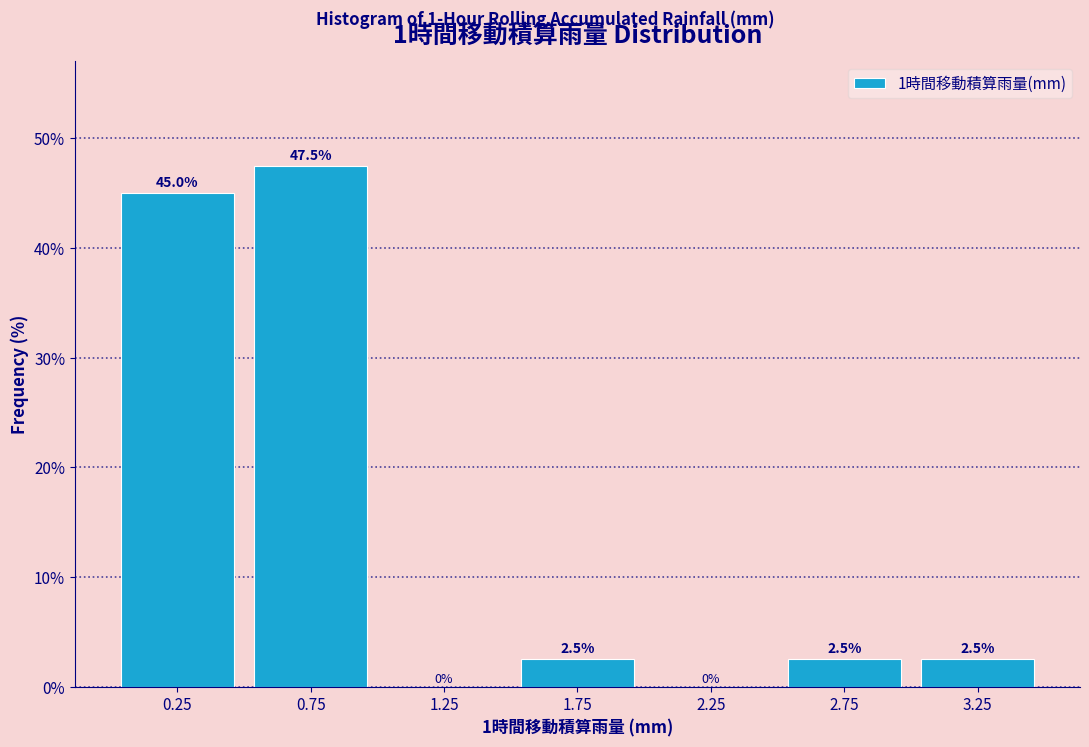

Over which range of the x-axis is the bar tallest?

0.5 to 1.0